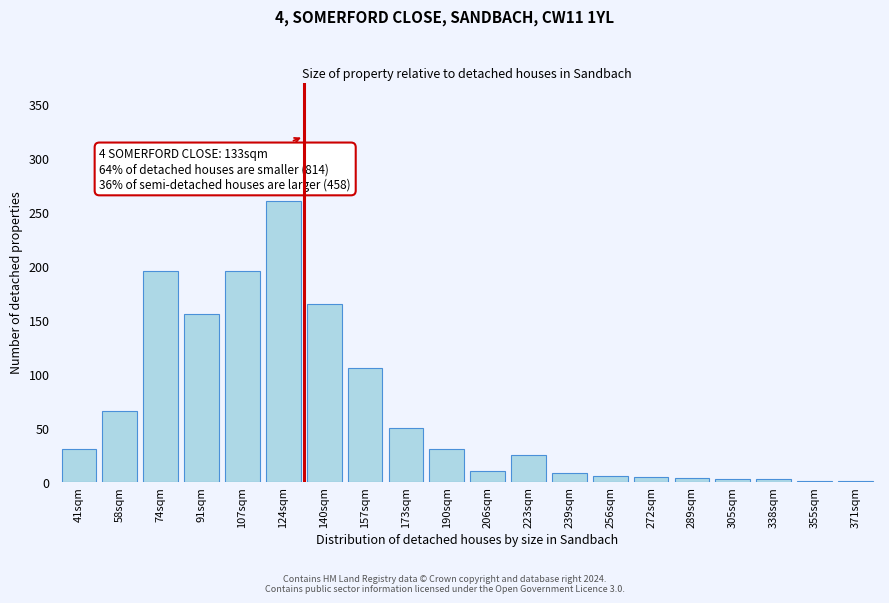

Which label corresponds to the largest value in the chart?

124sqm